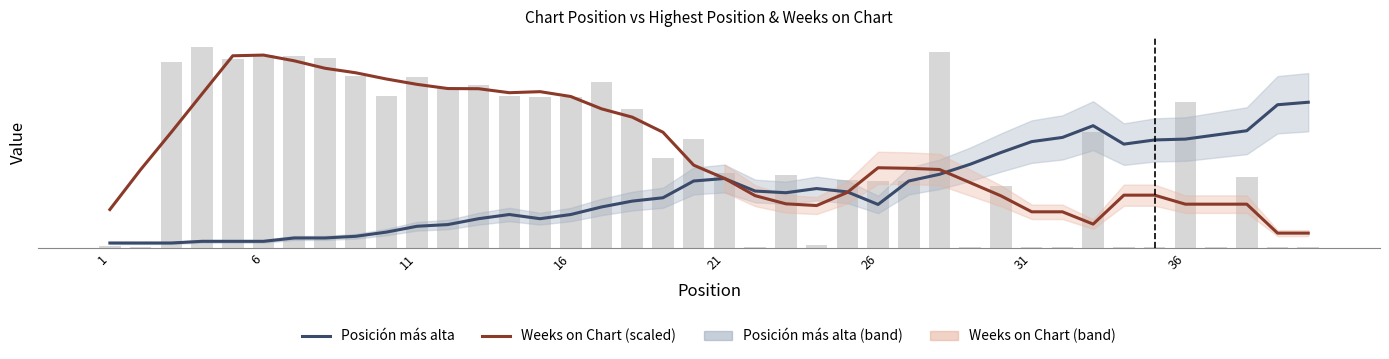

How many groups of bars are there?

40